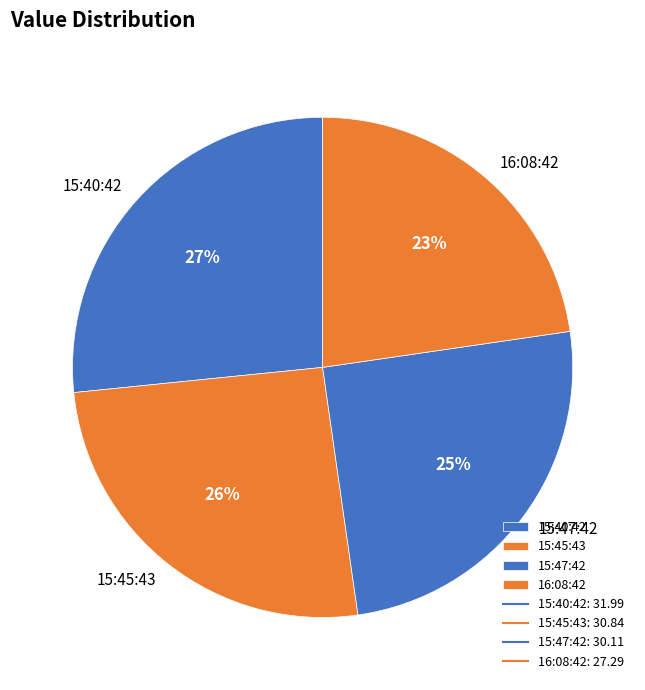

Is it true that 16:08:42 is 23% of the pie?

True